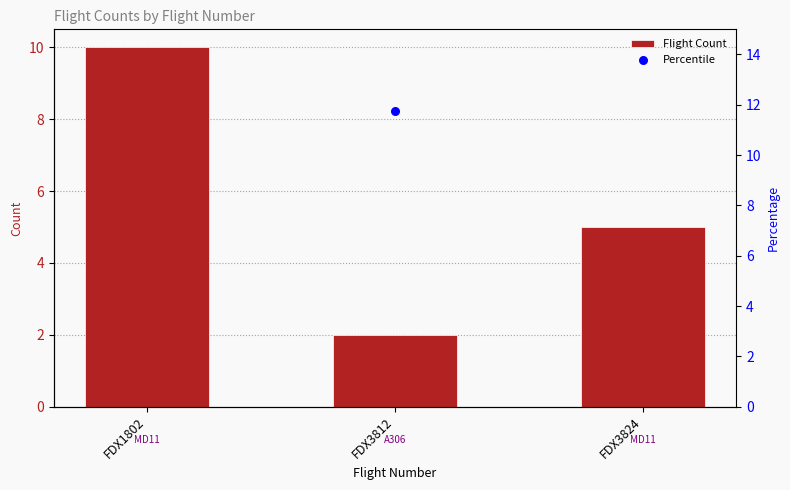

At which category is the sum across all series the highest?

FDX1802